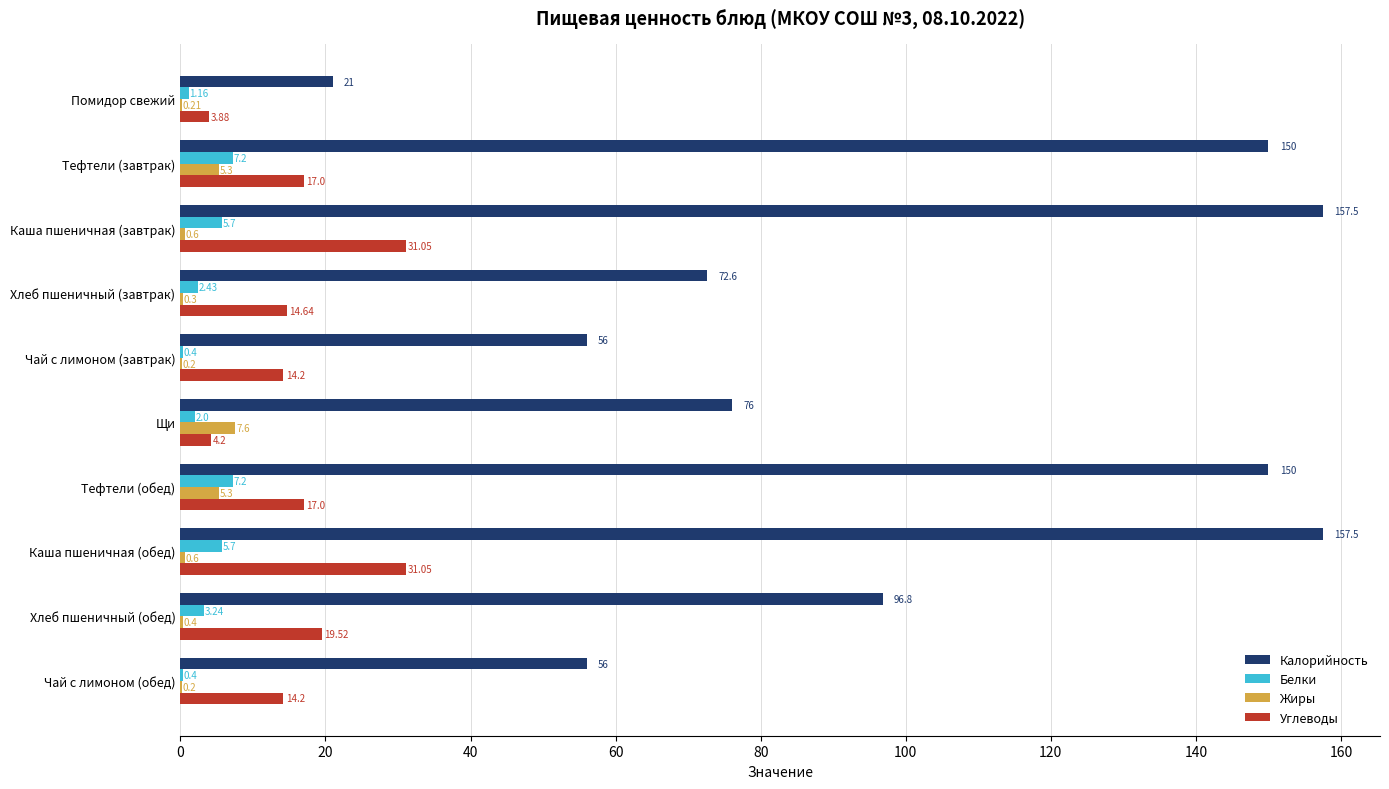

Which series has the largest total across all categories?

Калорийность